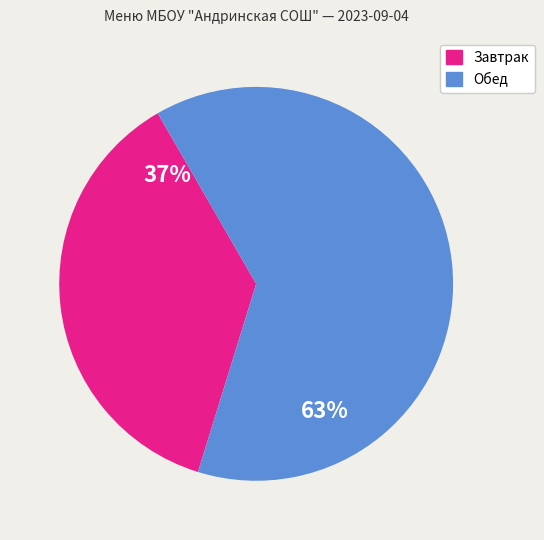

Does any single category account for the majority?

Yes